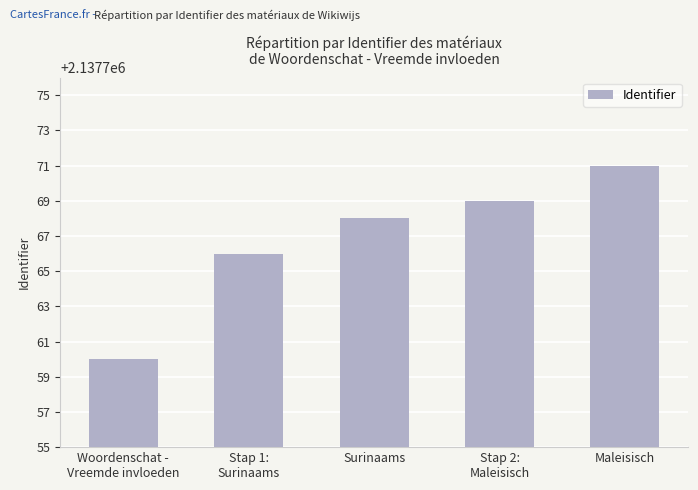

What is the sum of the values at Stap 2:
Maleisisch and Maleisisch?

4275540